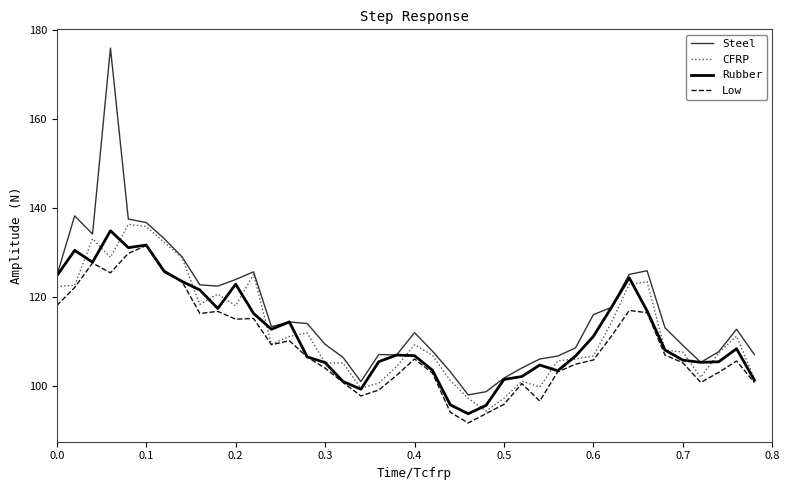

True or false: Steel and Low intersect in this chart.

False